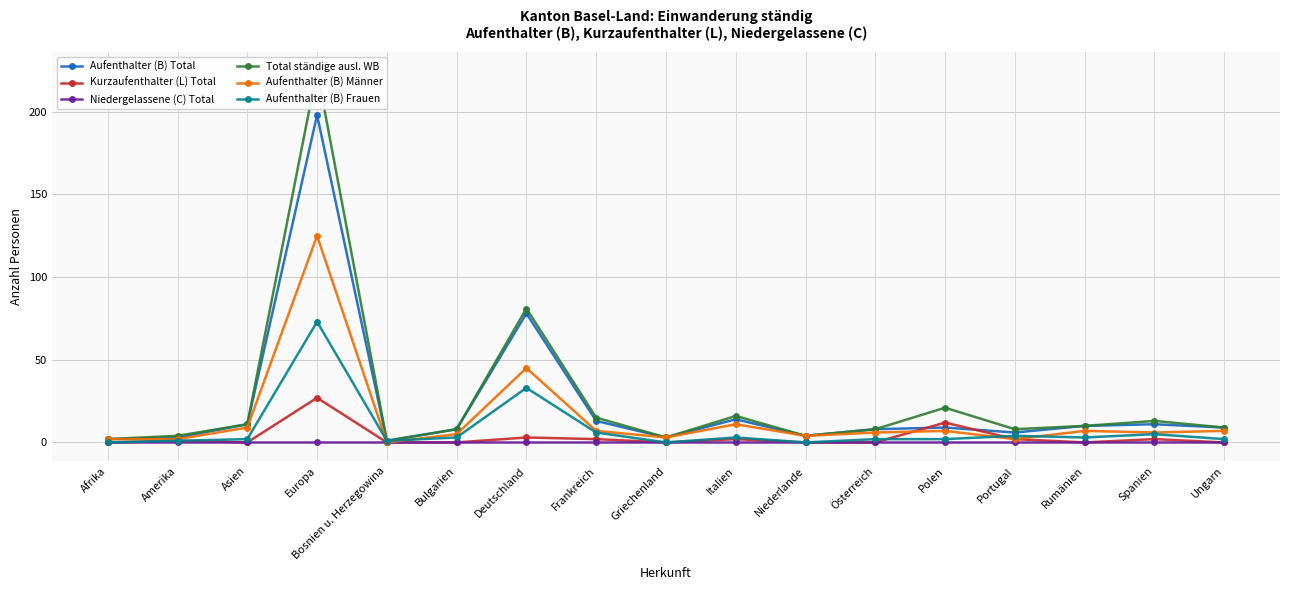

What is the difference between the second highest and second lowest values in the Kurzaufenthalter (L) Total series?

12